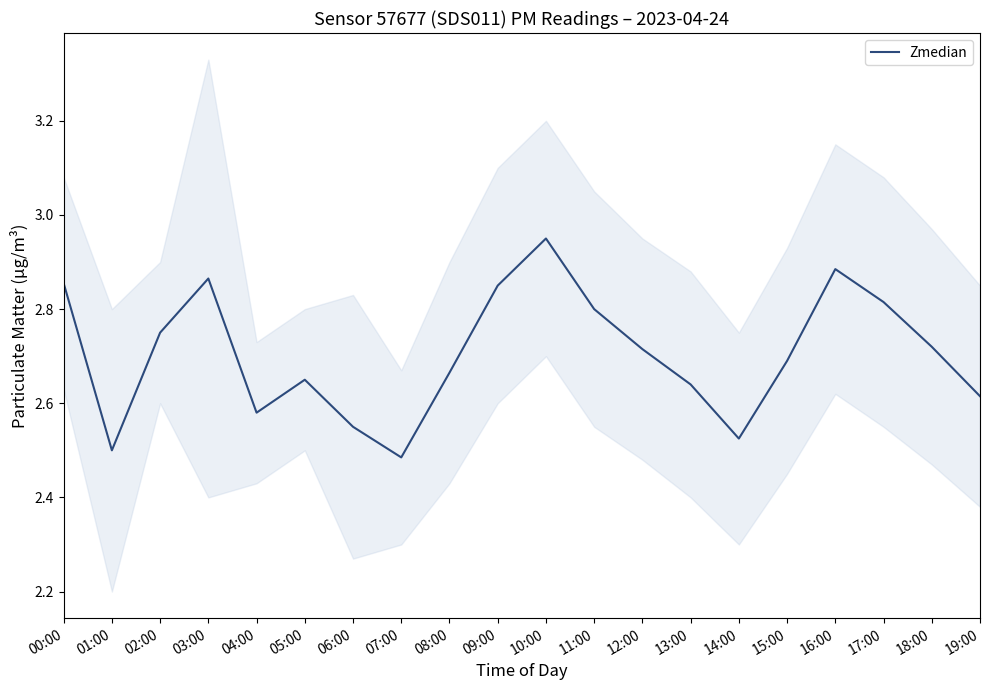

Count the number of categories in the chart.

20